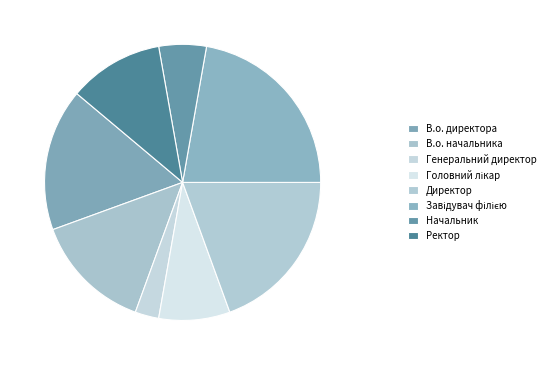

True or false: Головний лікар accounts for 8% of the total.

True